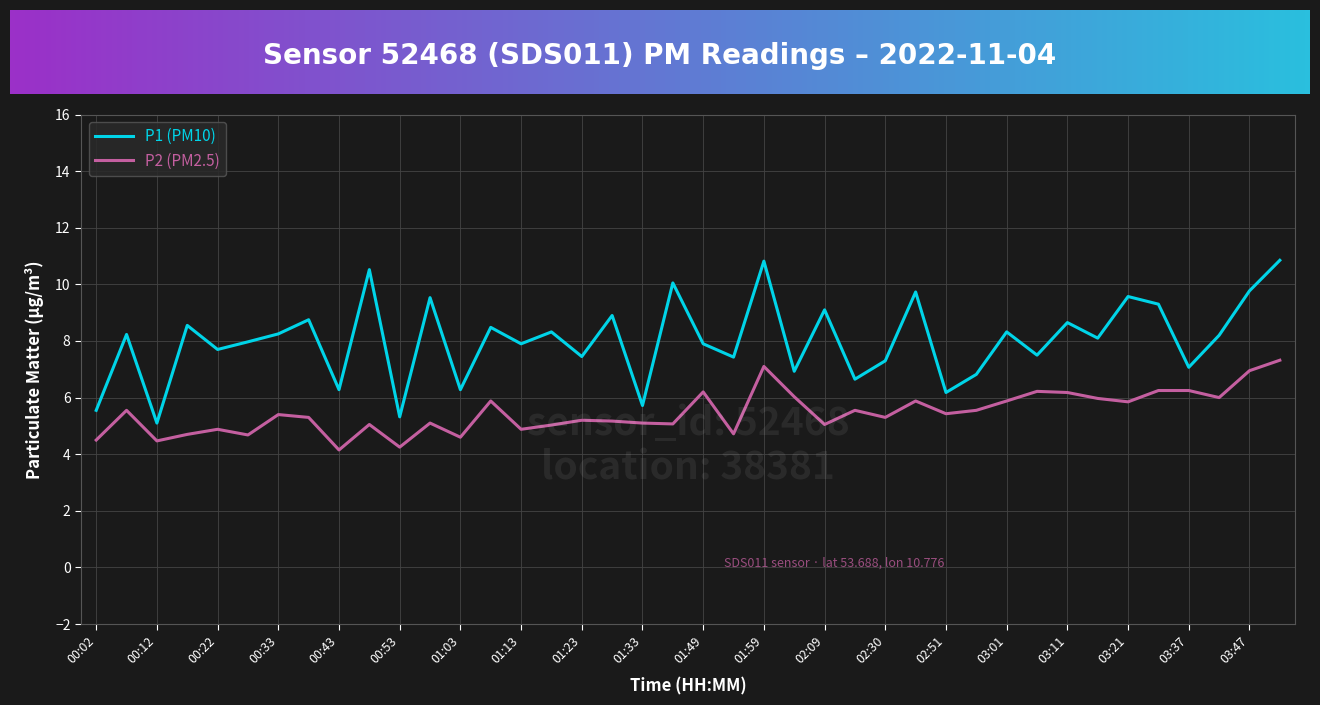

Which series has the largest total across all categories?

P1 (PM10)